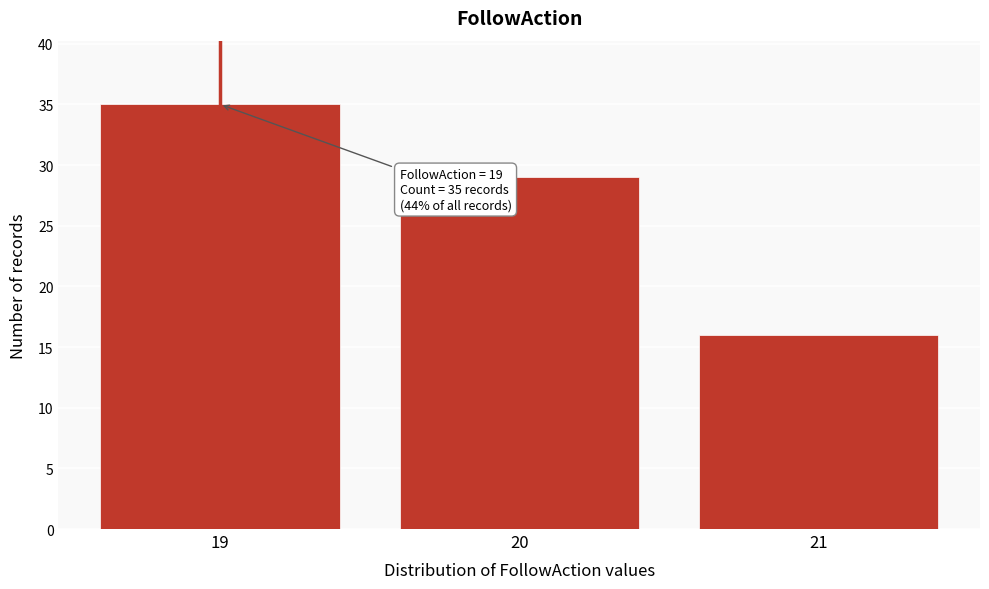

Reading left to right, list all the values displayed in this chart.

35	29	16